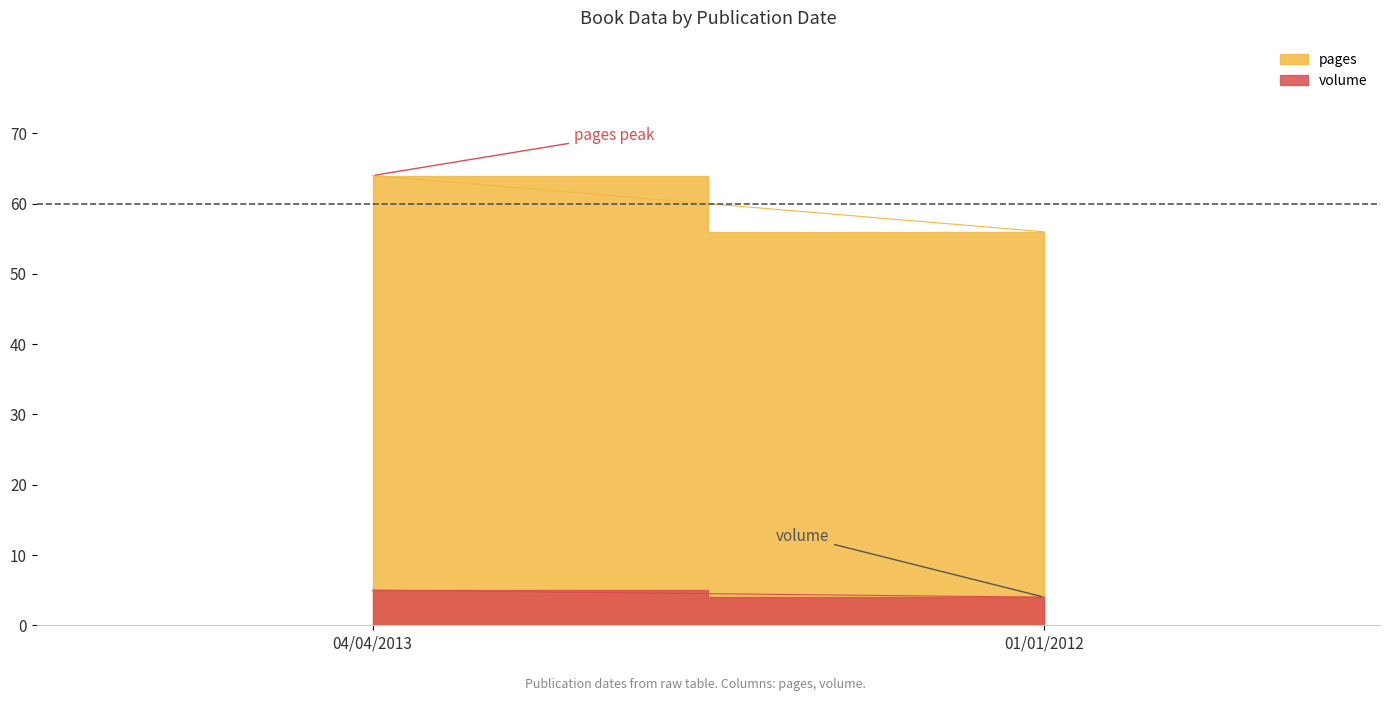

True or false: volume has a value of 1 at 01/01/2012.

False